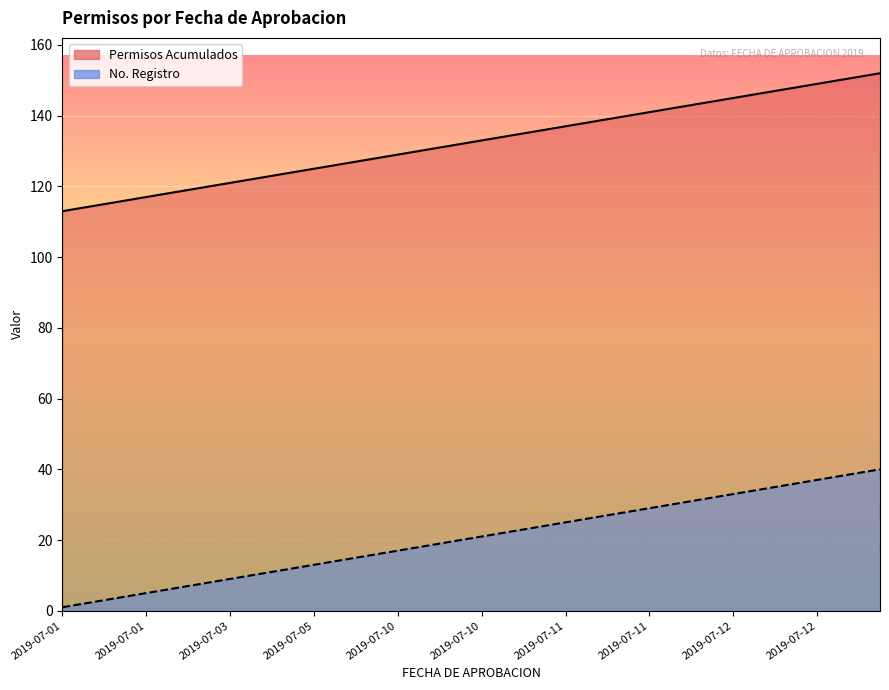

Which series has the widest spread of values?

Permisos Acumulados